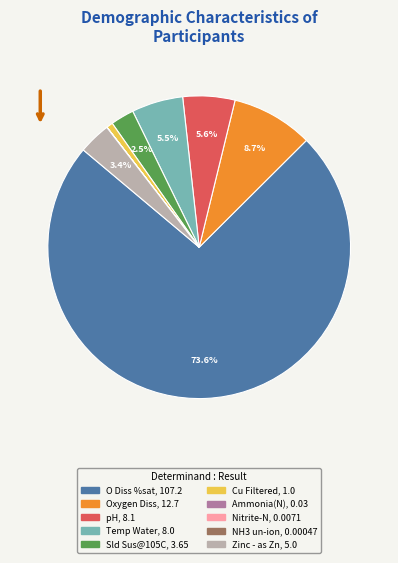

Which category accounts for the majority?

O Diss %sat